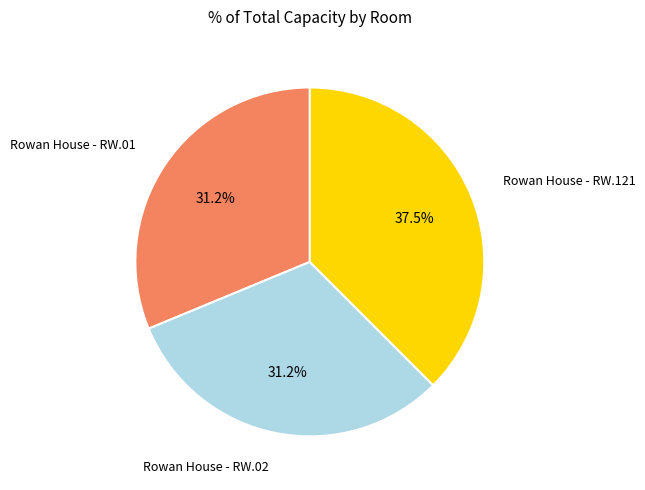

Between Rowan House - RW.121 and Rowan House - RW.02, which is larger?

Rowan House - RW.121